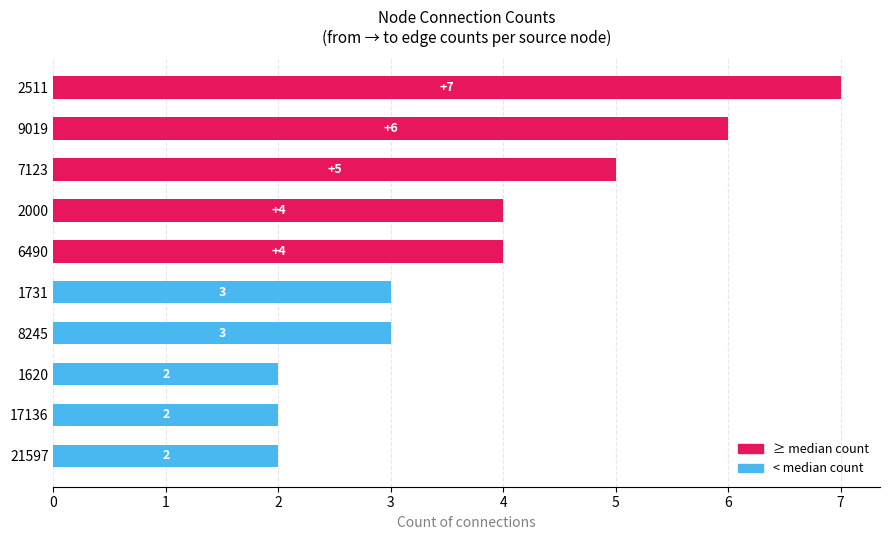

What is the average value?

4